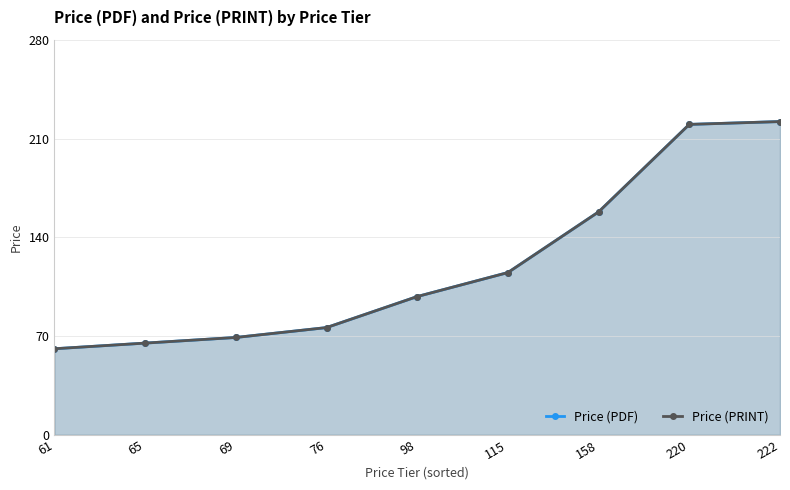

At which category is the sum across all series the highest?

222